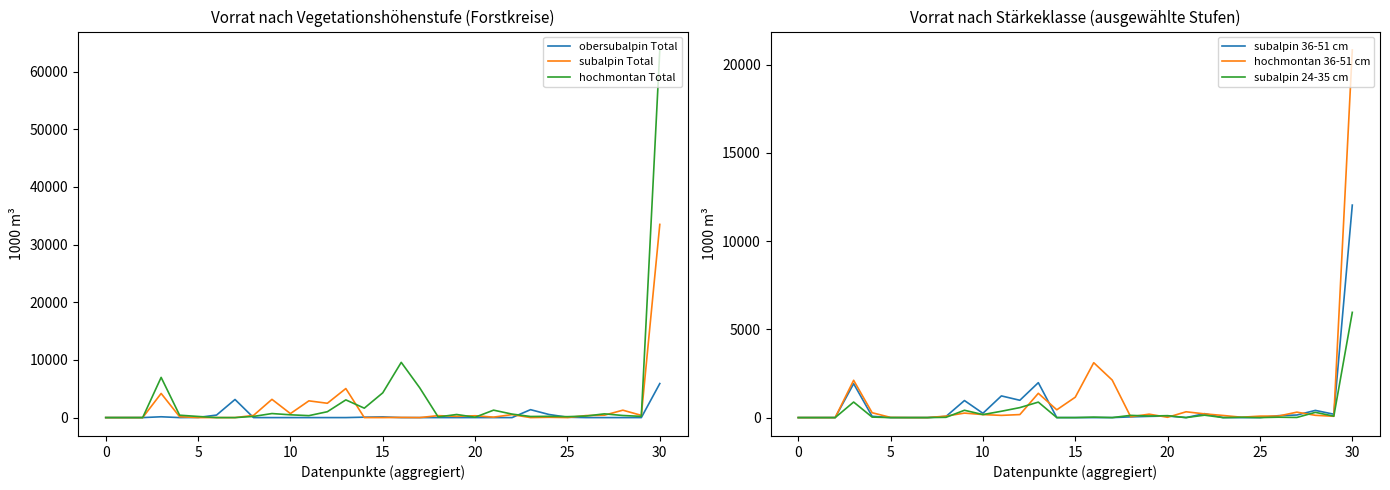

Which series changed the most between 16 and 26?

hochmontan Total